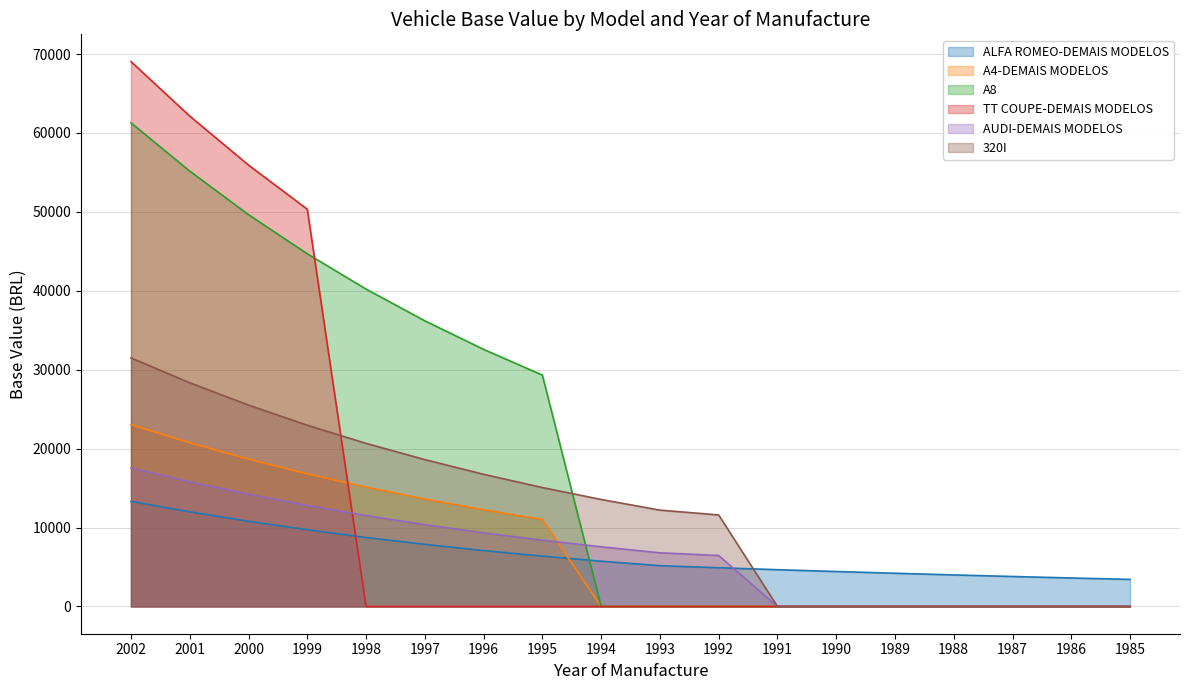

Which series changed the most between 2001 and 1992?

TT COUPE-DEMAIS MODELOS